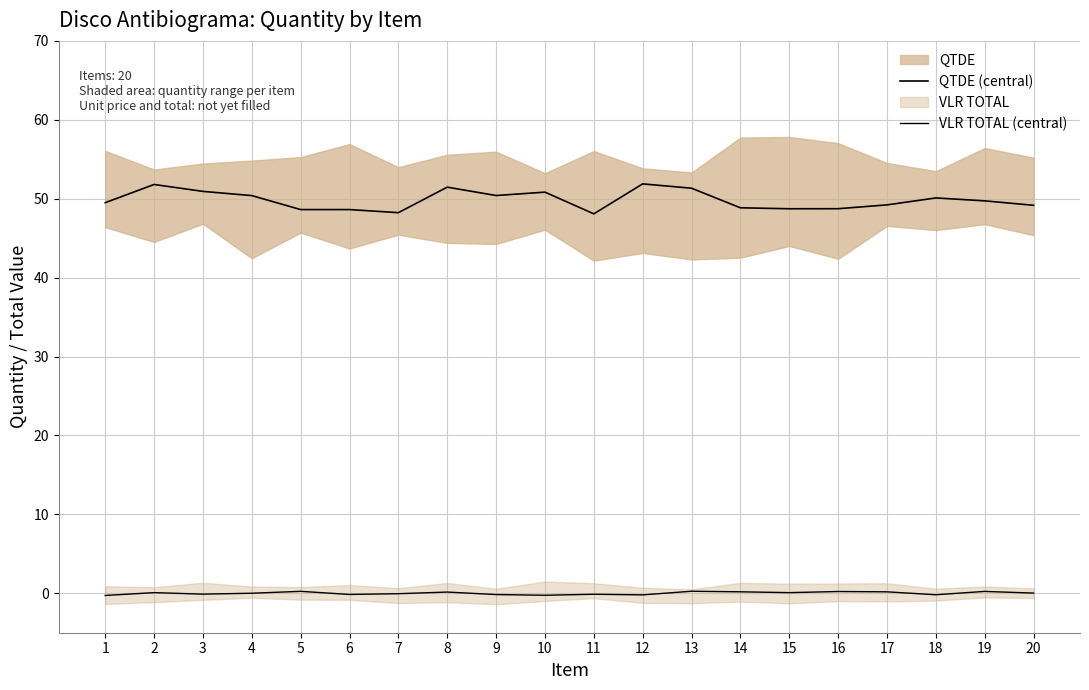

How many lines are shown in the chart?

2